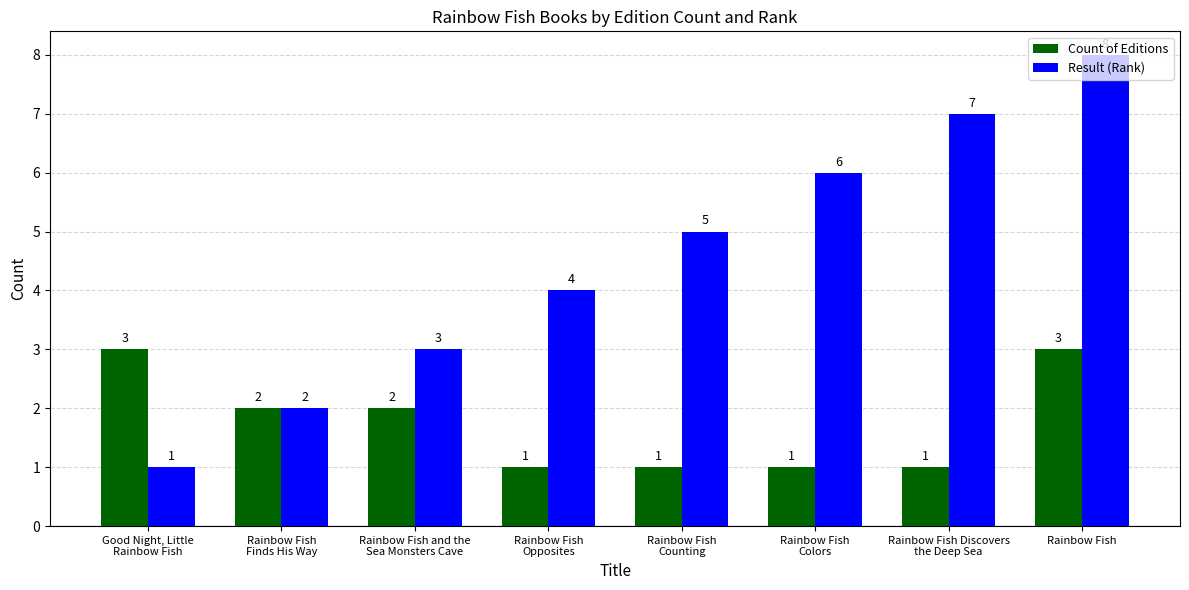

Count the number of categories in the chart.

8